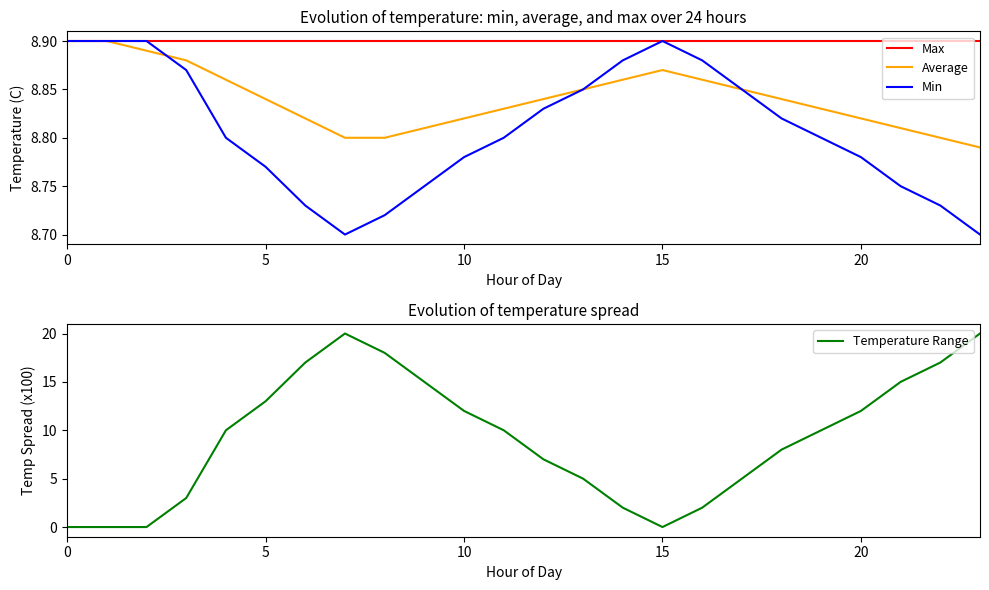

Rank the series by their maximum value, from lowest to highest.

Max, Average, Min, Temperature Range